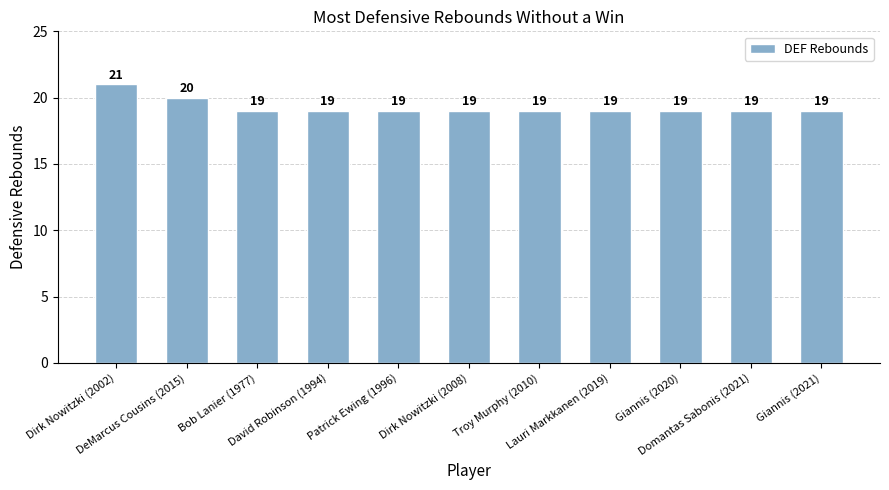

How many values are between 19 and 20?

10